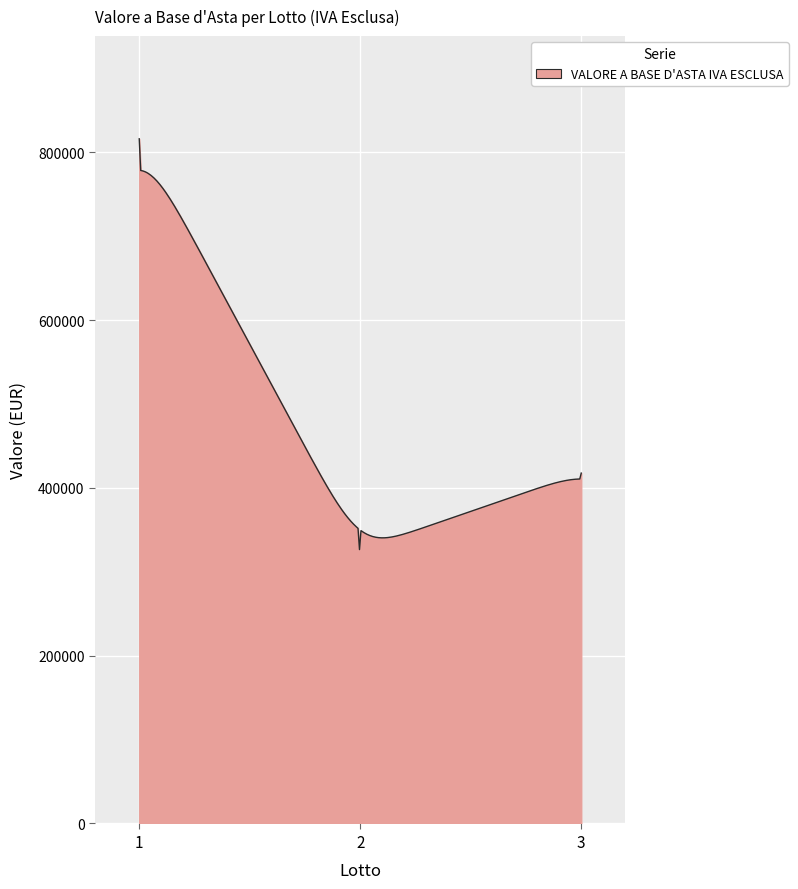

What is the minimum value shown in the chart?

326400.0